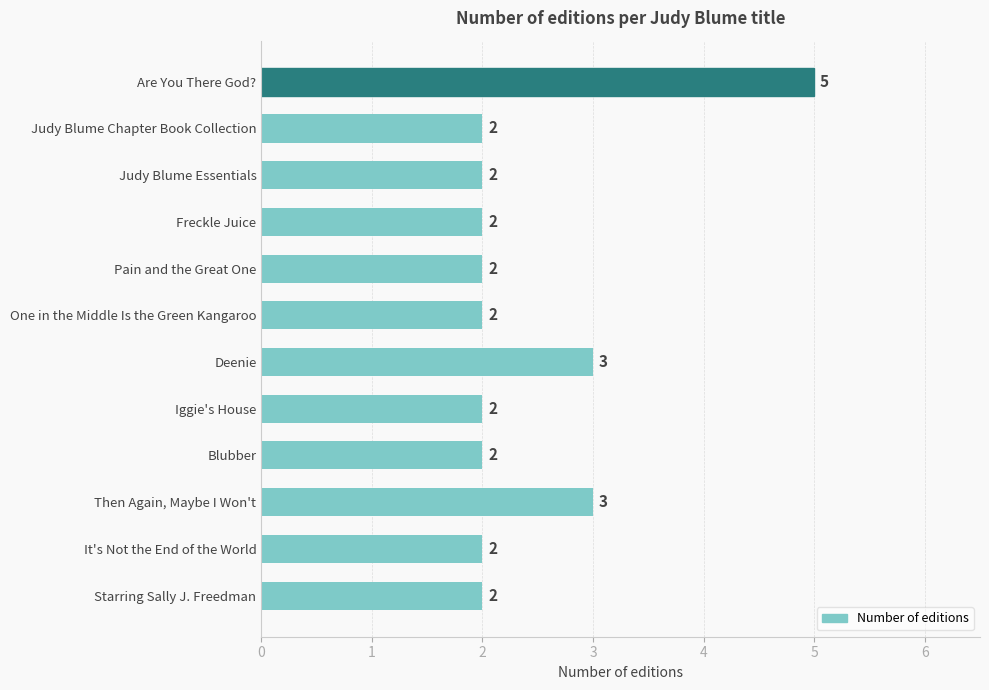

What is the average value?

2